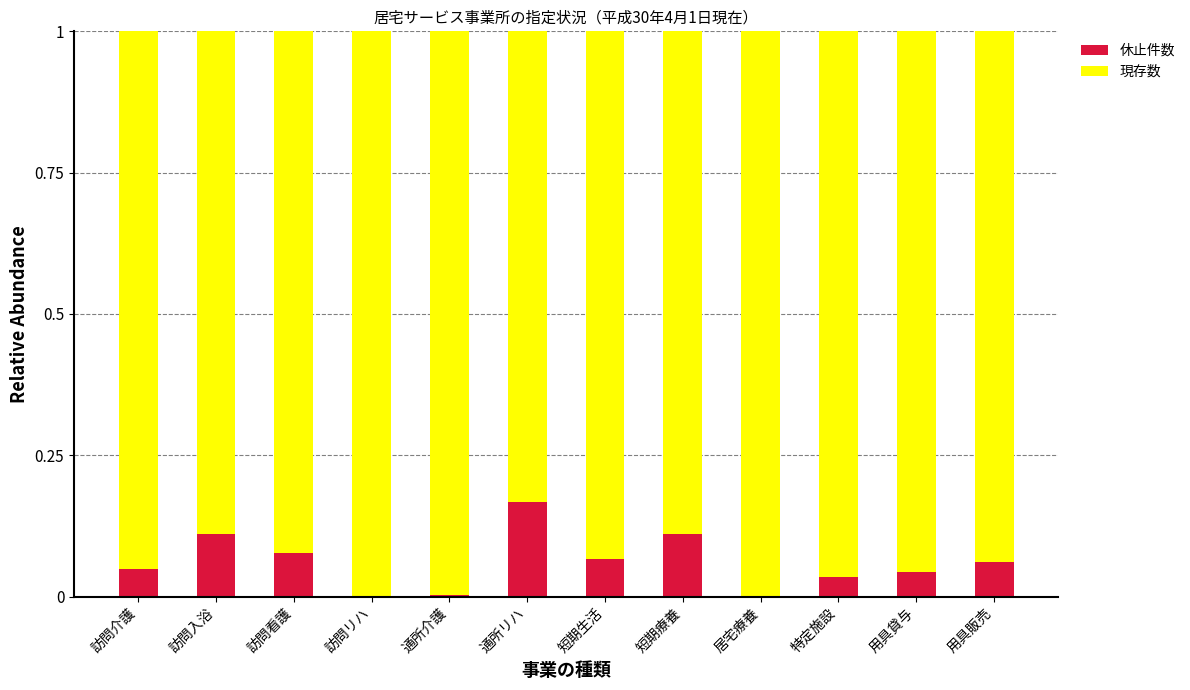

What is the sum of all 休止件数 values?

0.7